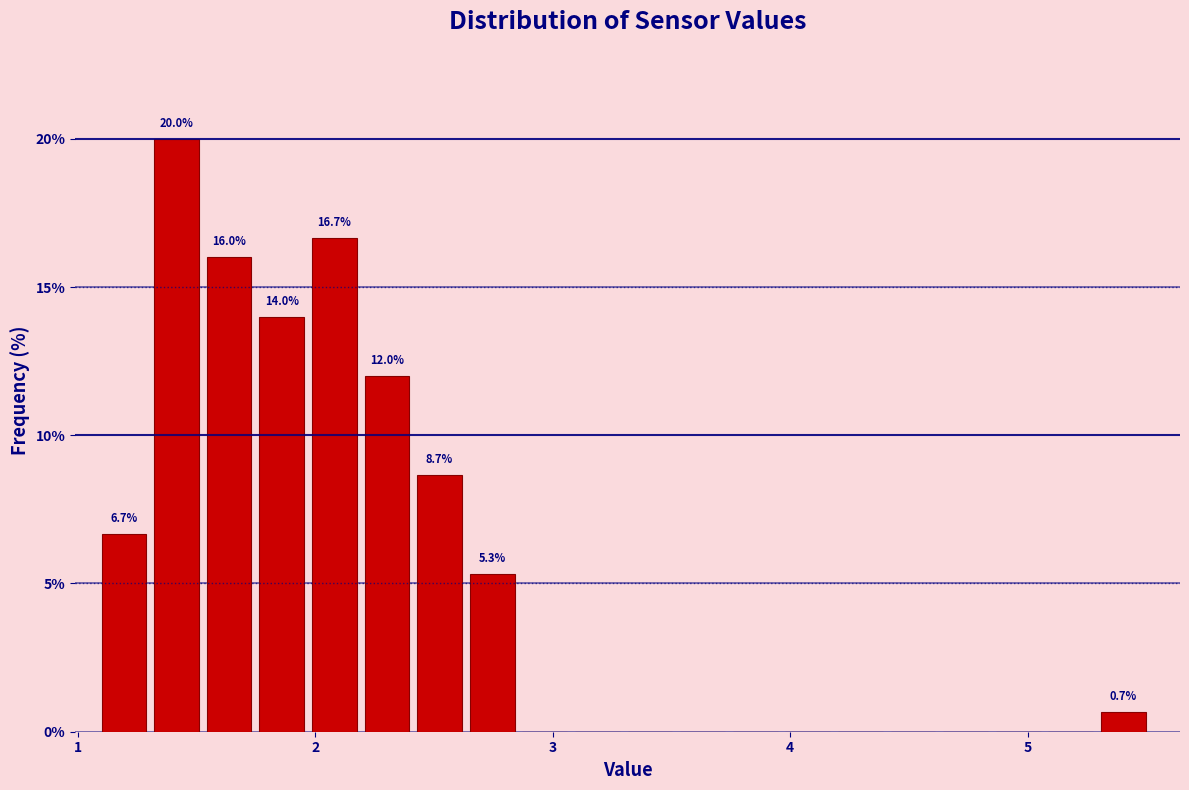

Read against the x-axis, roughly where is the centre of the tallest bar?

1.4